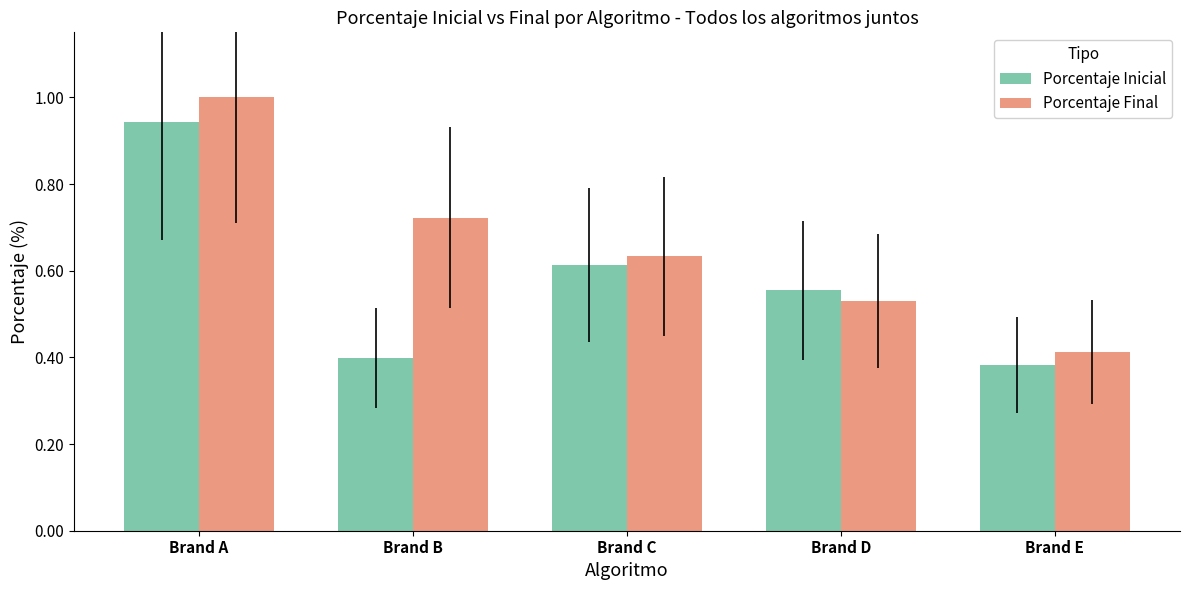

Rank the categories by Porcentaje Inicial value from highest to lowest.

Brand A, Brand C, Brand D, Brand B, Brand E